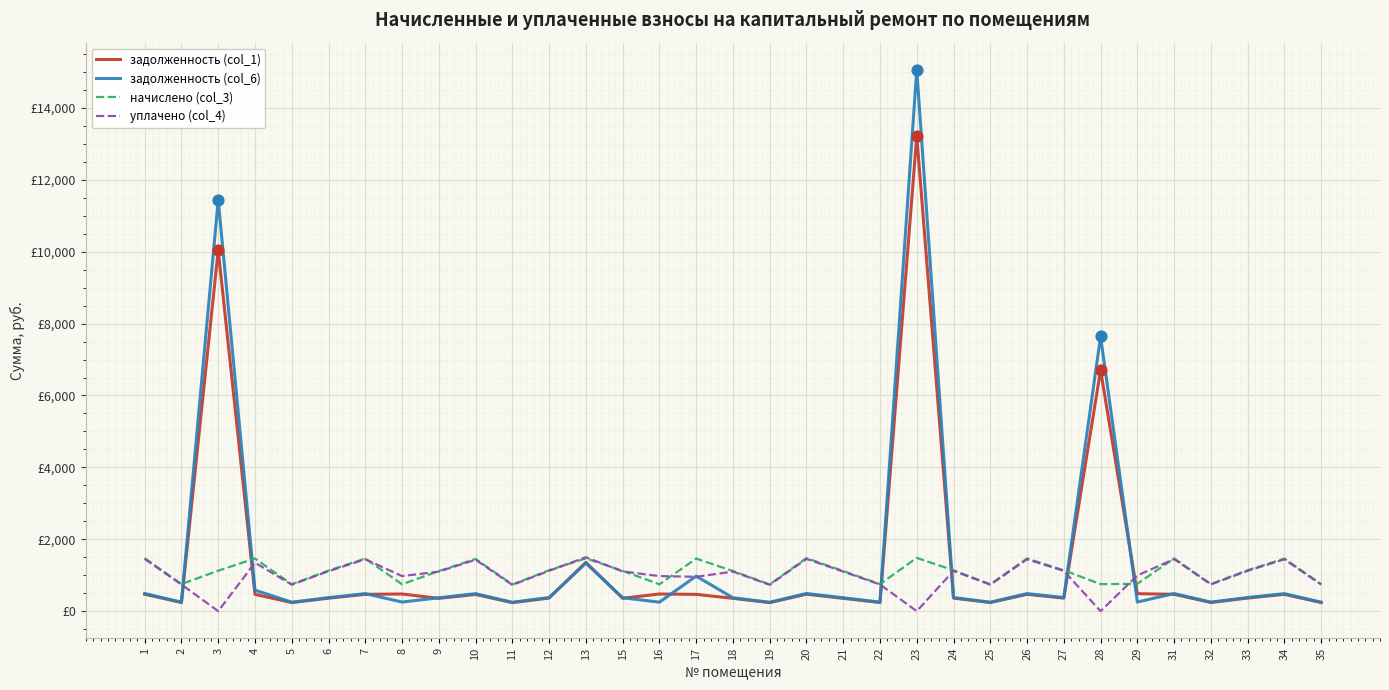

What is the total value across all series at 33?

3003.9